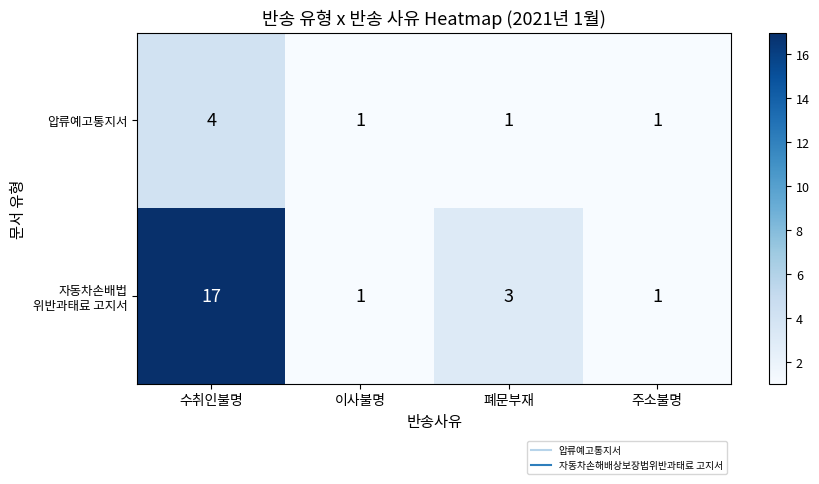

At which category is the sum across all series the highest?

수취인불명